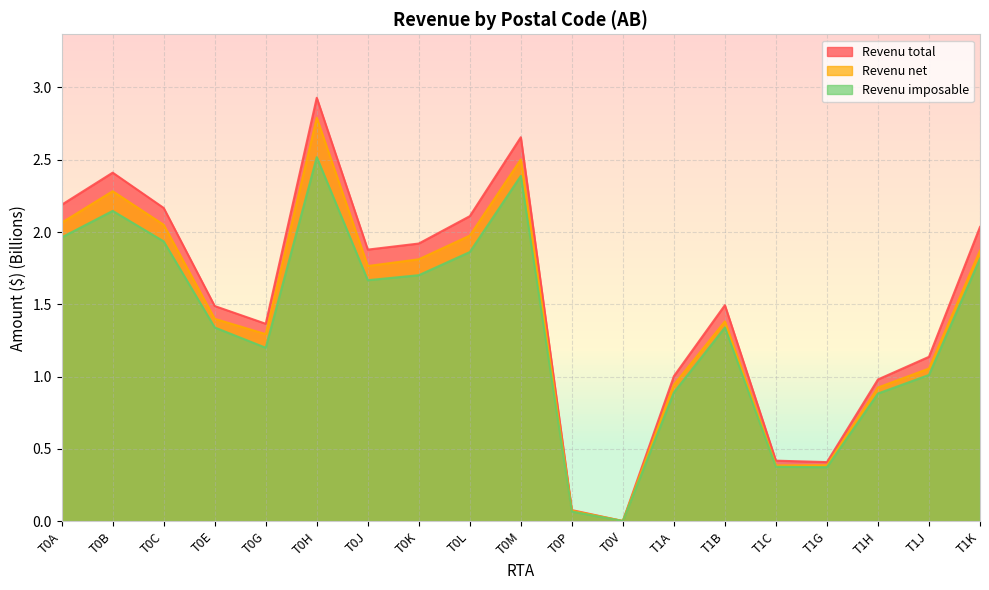

What position from the right is T1H?

3